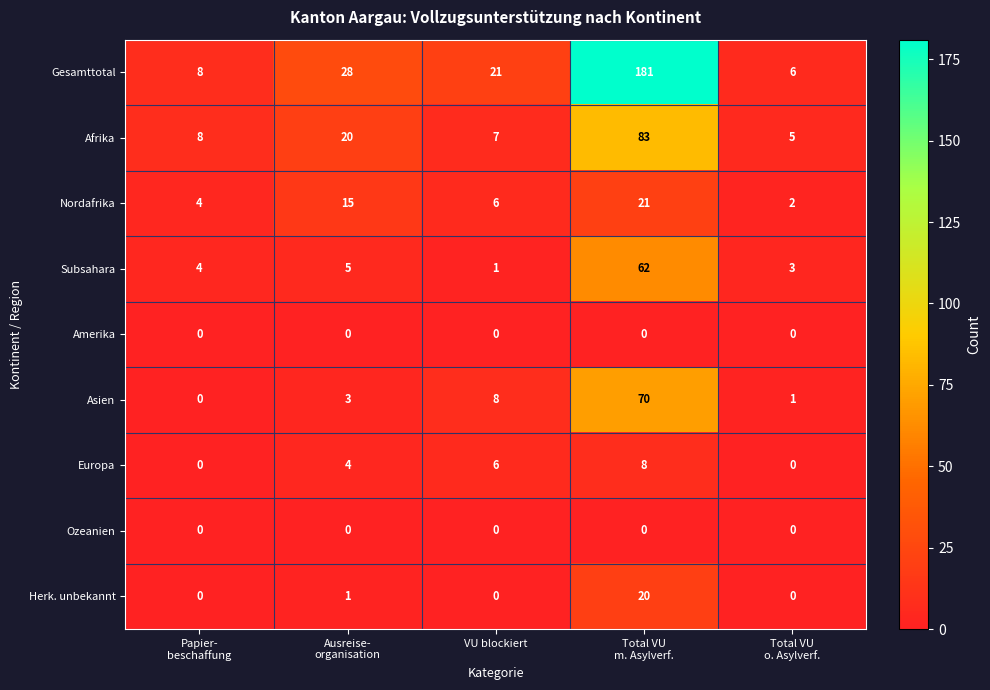

Which series has the largest total across all categories?

Gesamttotal